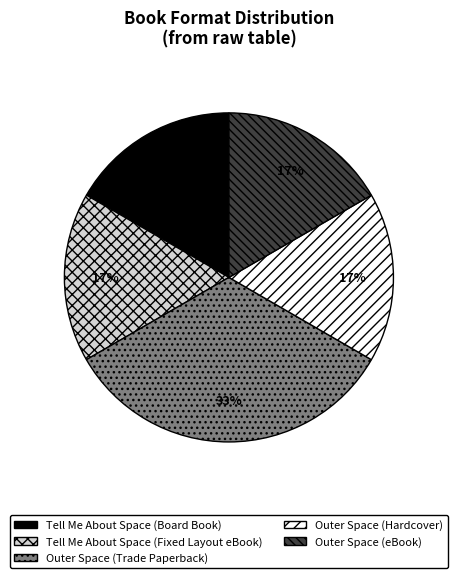

Count the number of slices in the pie.

5